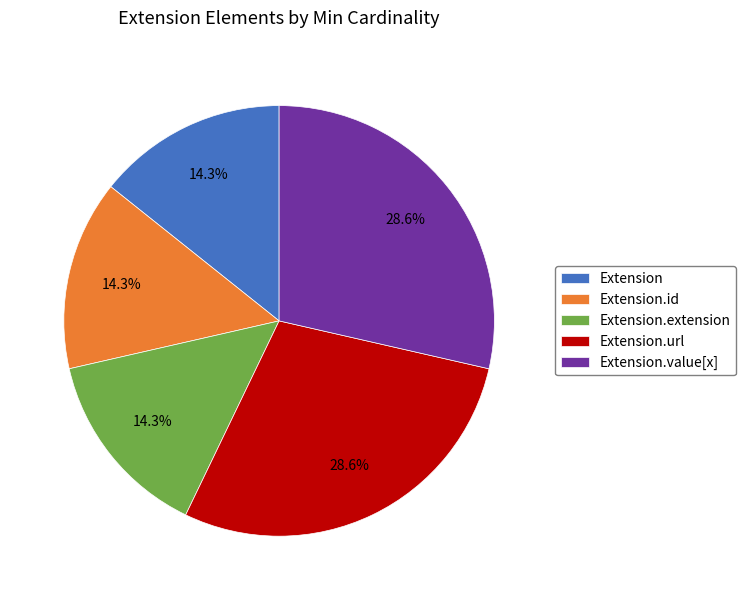

Do Extension.extension and Extension.url together represent more than half of the pie?

No